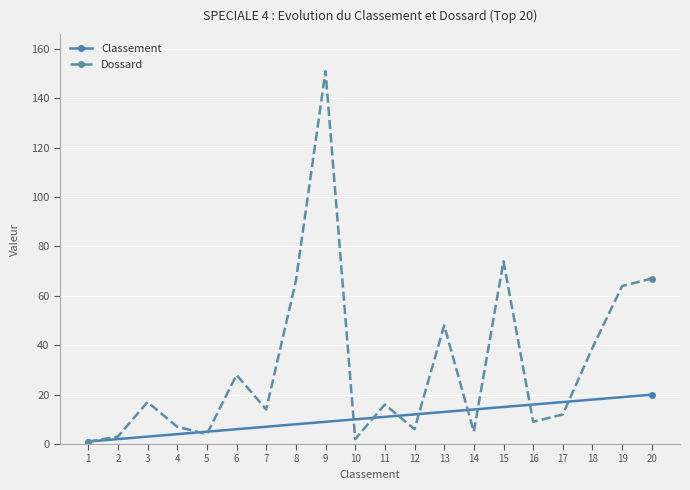

Reading left to right, what are all the values shown in this chart?

Classement: 1	2	3	4	5	6	7	8	9	10	11	12	13	14	15	16	17	18	19	20
Dossard: 1	3	17	7	4	28	14	66	151	2	16	6	48	5	74	9	12	39	64	67